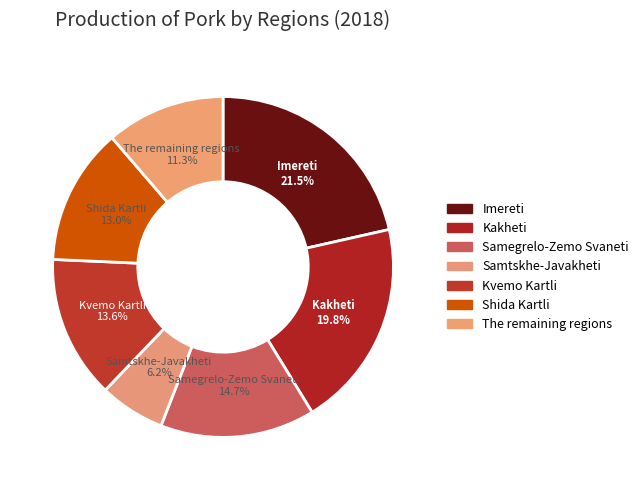

What percentage is the Samegrelo-Zemo Svaneti slice, to the nearest percent?

15%